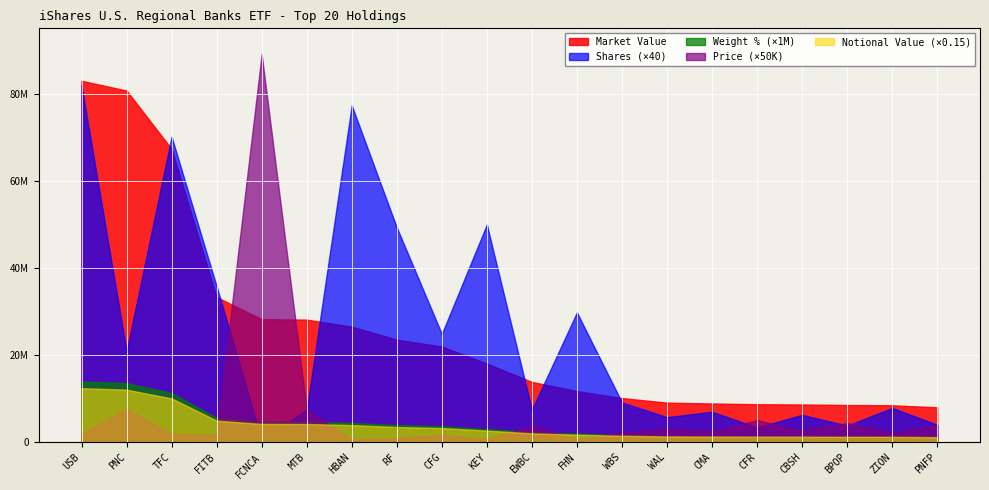

Rank the series at PNC from highest to lowest value.

Market Value, Shares (×40), Weight % (×1M), Notional Value (×0.15), Price (×50K)